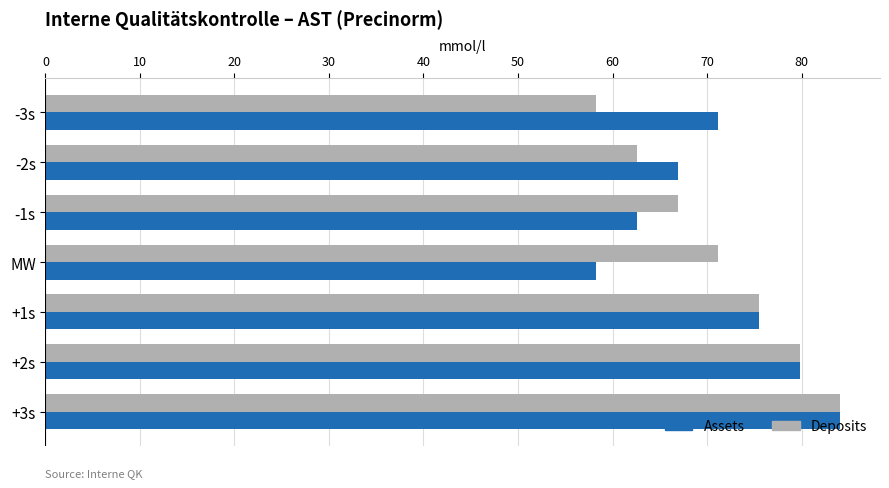

What is the difference between the maximum and second lowest values in the Assets series?

21.5